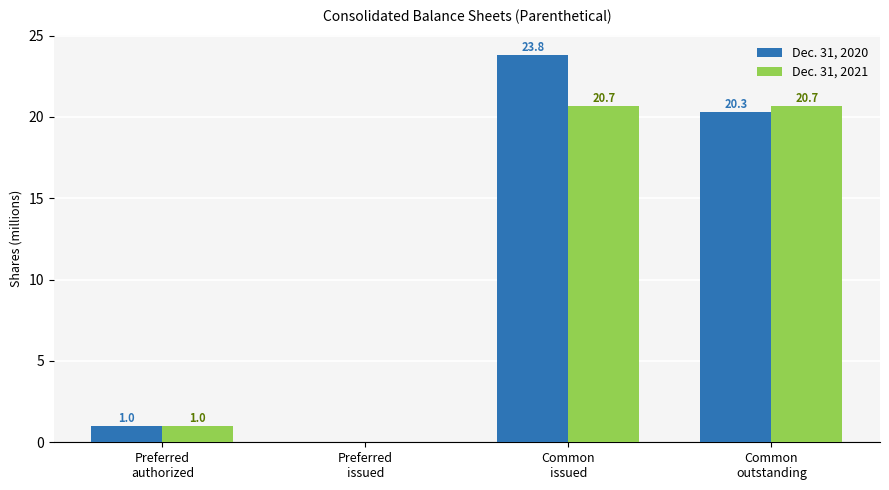

Where does the Dec. 31, 2020 series first go above 20?

Common
issued